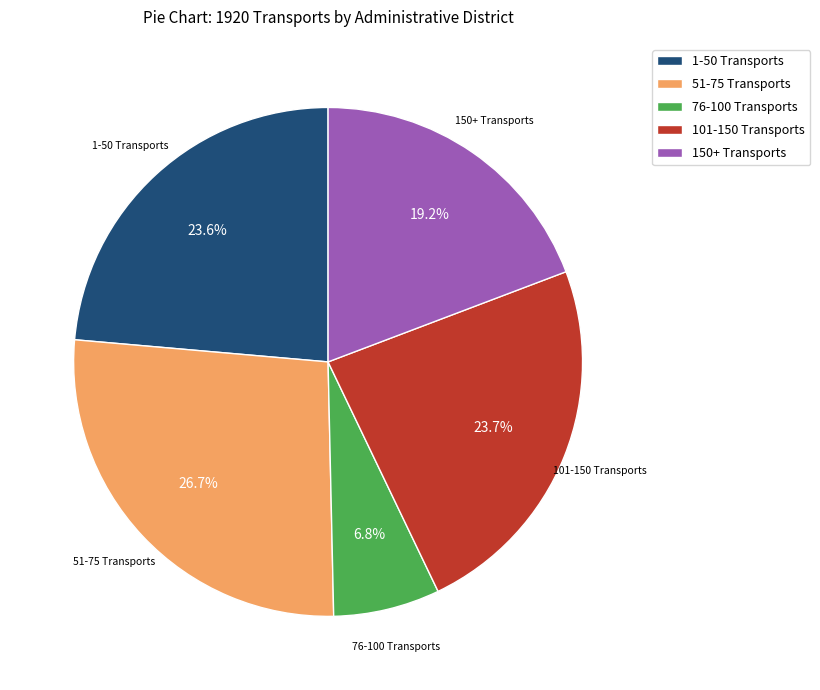

Approximately how many times larger is the value at 101-150 Transports compared to 1-50 Transports?

1.0